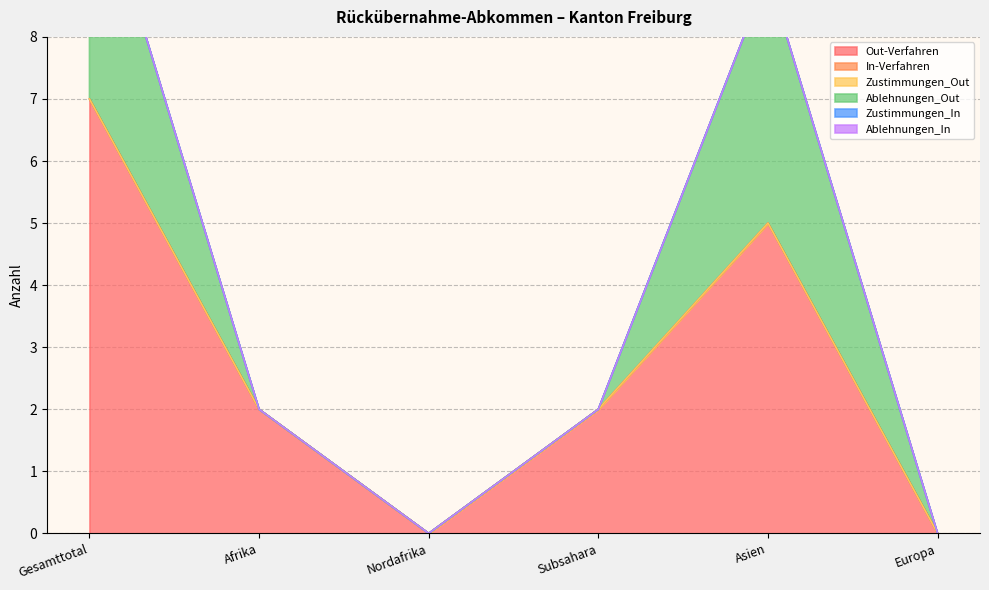

What are all the series names shown in the legend?

Out-Verfahren, In-Verfahren, Zustimmungen_Out, Ablehnungen_Out, Zustimmungen_In, Ablehnungen_In